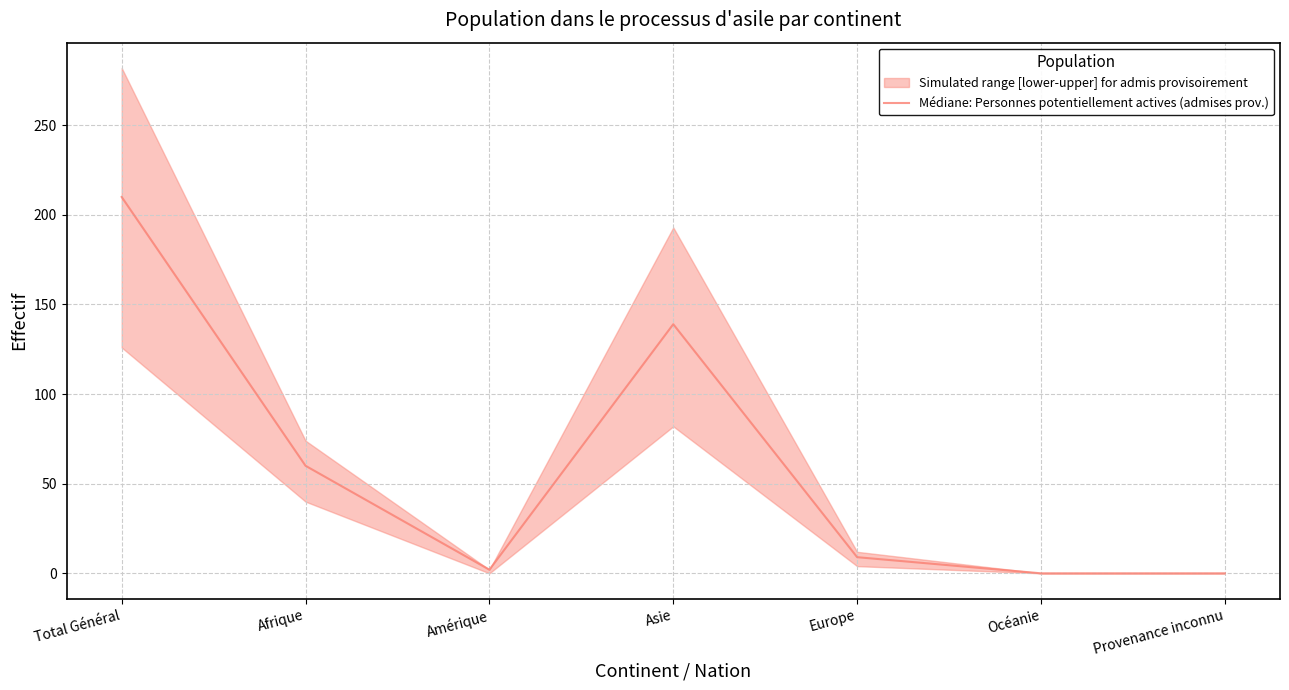

Reading left to right, extract all data points from this chart.

Total Général=210	Afrique=60	Amérique=2	Asie=139	Europe=9	Océanie=0	Provenance inconnu=0